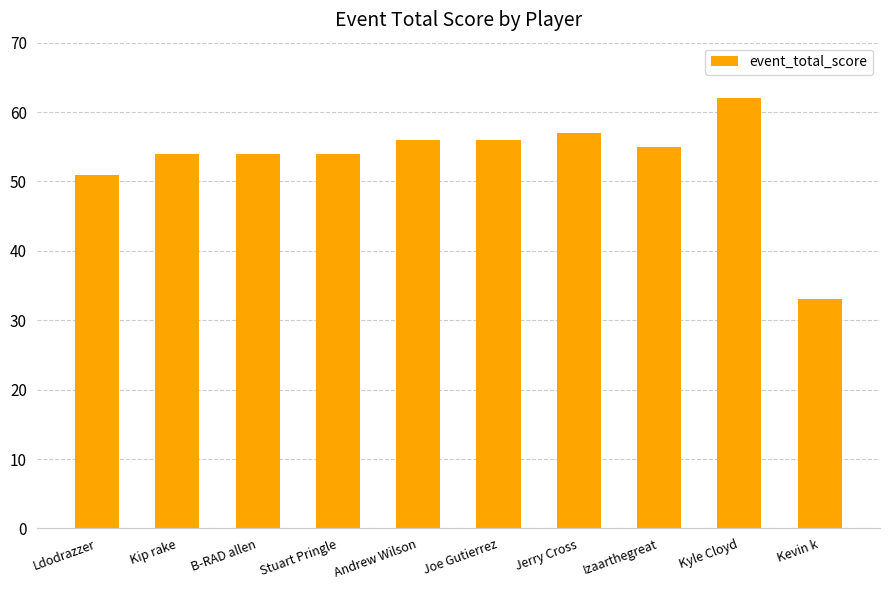

Reading left to right, transcribe all the data shown in this chart.

51	54	54	54	56	56	57	55	62	33